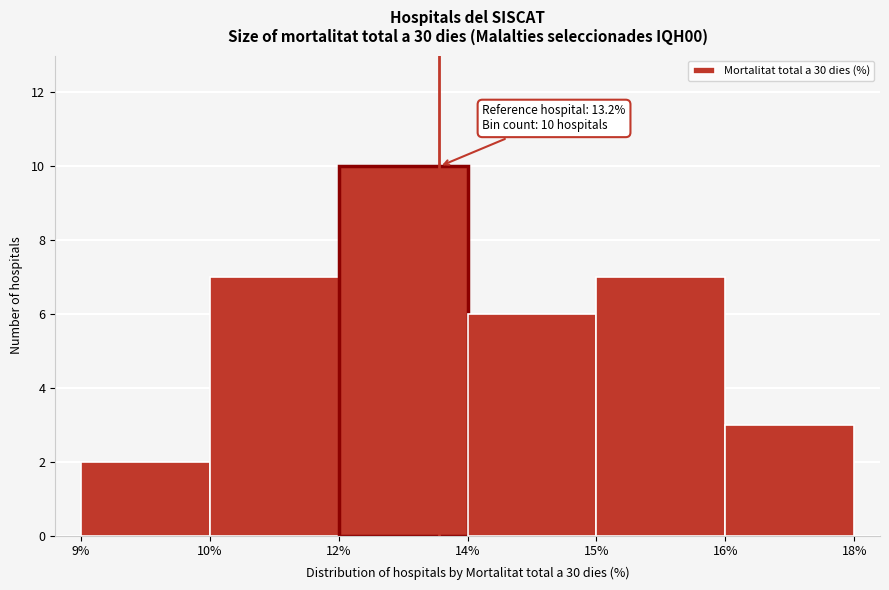

Reading right to left, what are all the values shown in this chart?

3	7	6	10	7	2